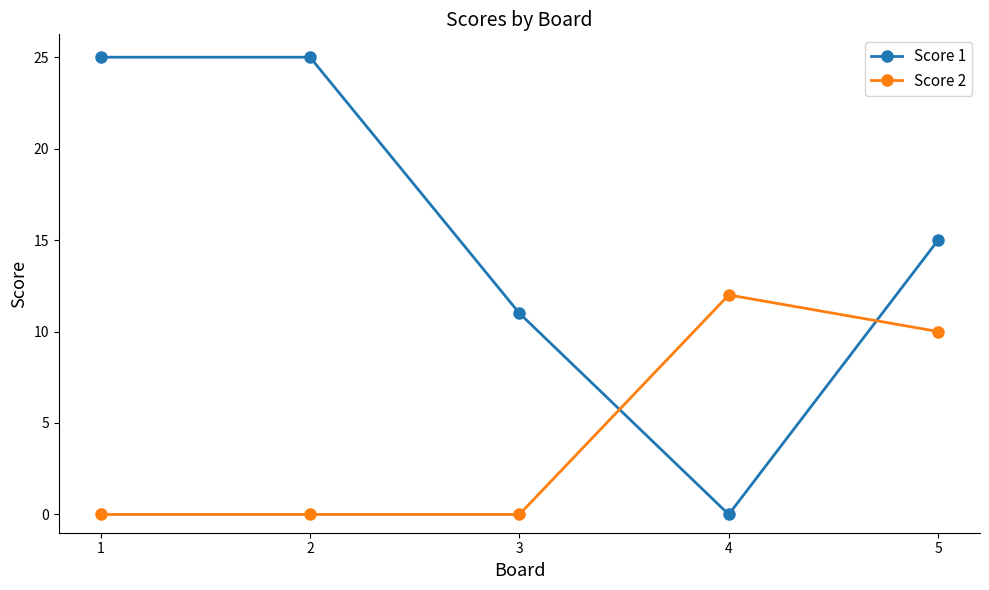

At which label is Score 1 closest to 12?

3